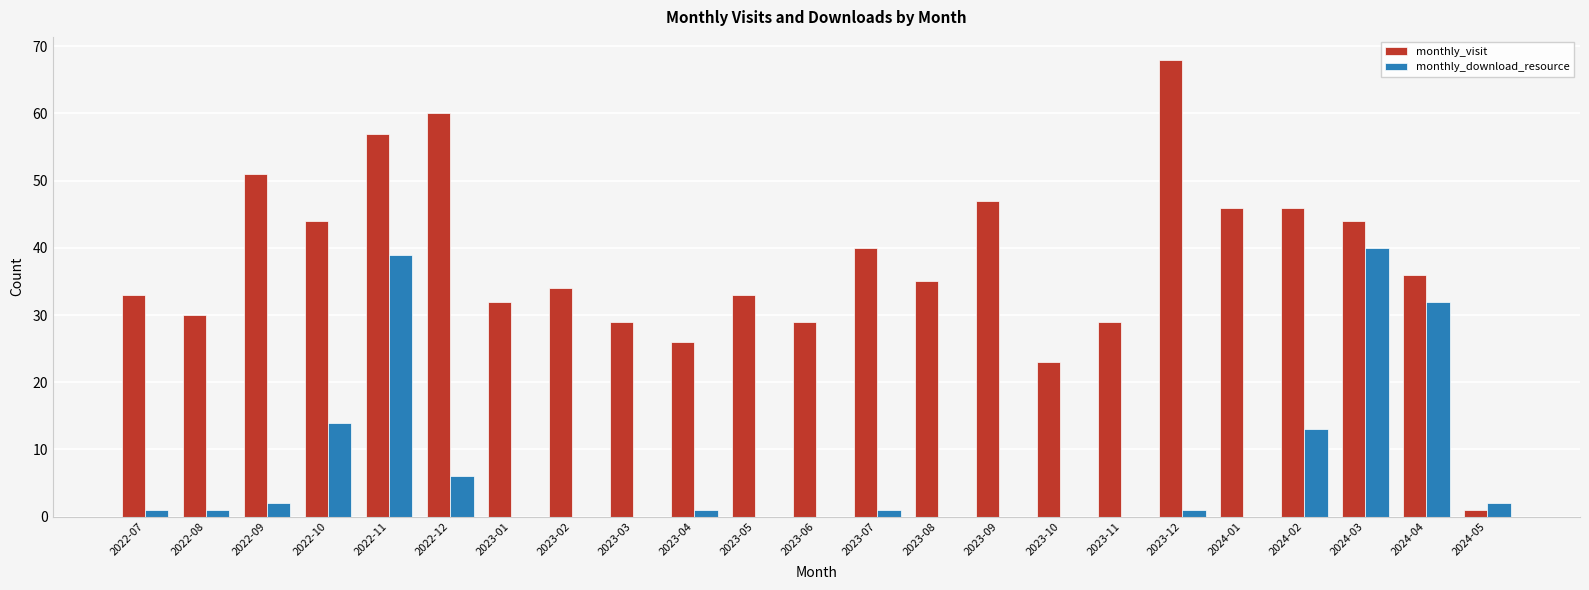

Reading right to left, what are all the values shown in this chart?

monthly_visit: 2024-05=1	2024-04=36	2024-03=44	2024-02=46	2024-01=46	2023-12=68	2023-11=29	2023-10=23	2023-09=47	2023-08=35	2023-07=40	2023-06=29	2023-05=33	2023-04=26	2023-03=29	2023-02=34	2023-01=32	2022-12=60	2022-11=57	2022-10=44	2022-09=51	2022-08=30	2022-07=33
monthly_download_resource: 2024-05=2	2024-04=32	2024-03=40	2024-02=13	2024-01=0	2023-12=1	2023-11=0	2023-10=0	2023-09=0	2023-08=0	2023-07=1	2023-06=0	2023-05=0	2023-04=1	2023-03=0	2023-02=0	2023-01=0	2022-12=6	2022-11=39	2022-10=14	2022-09=2	2022-08=1	2022-07=1